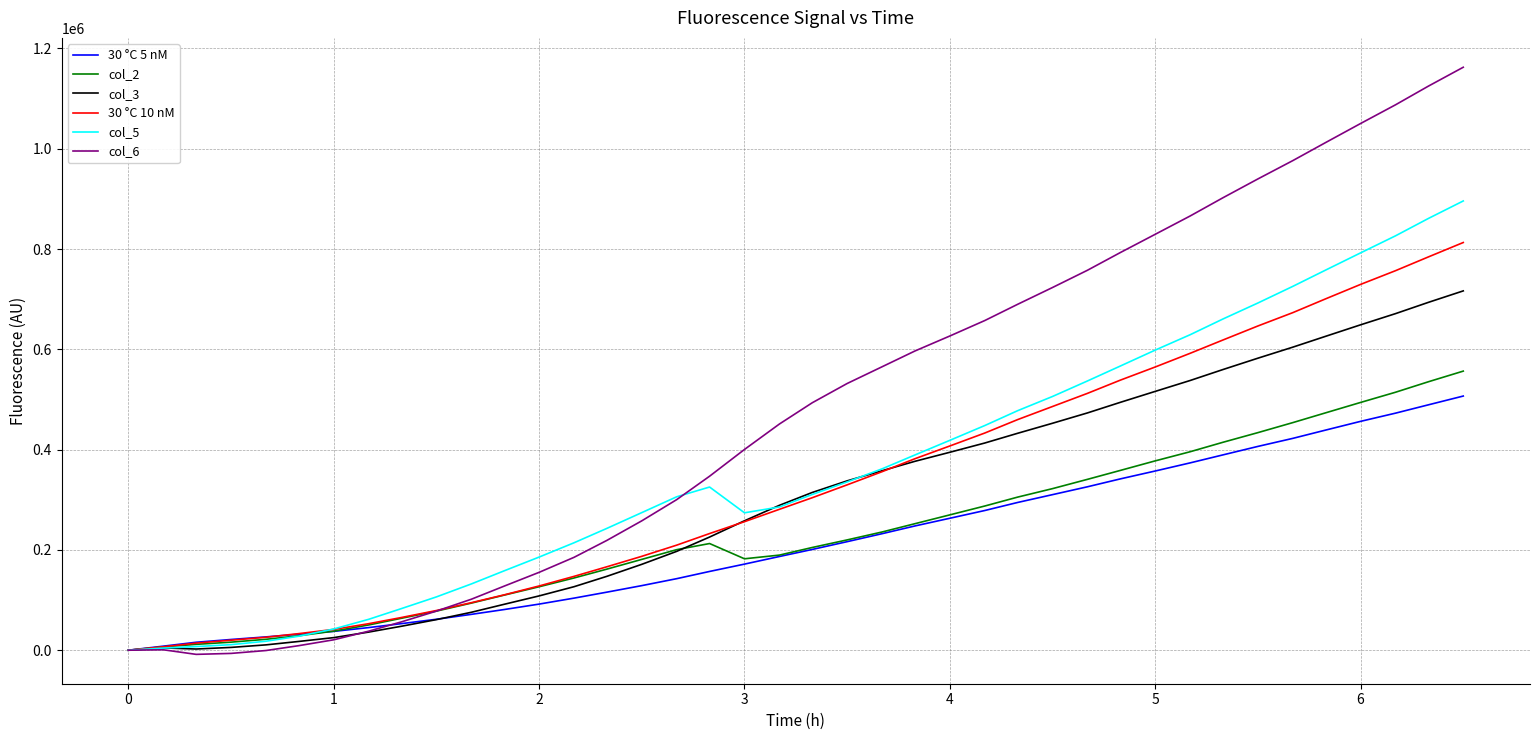

Which series has the largest total across all categories?

col_6